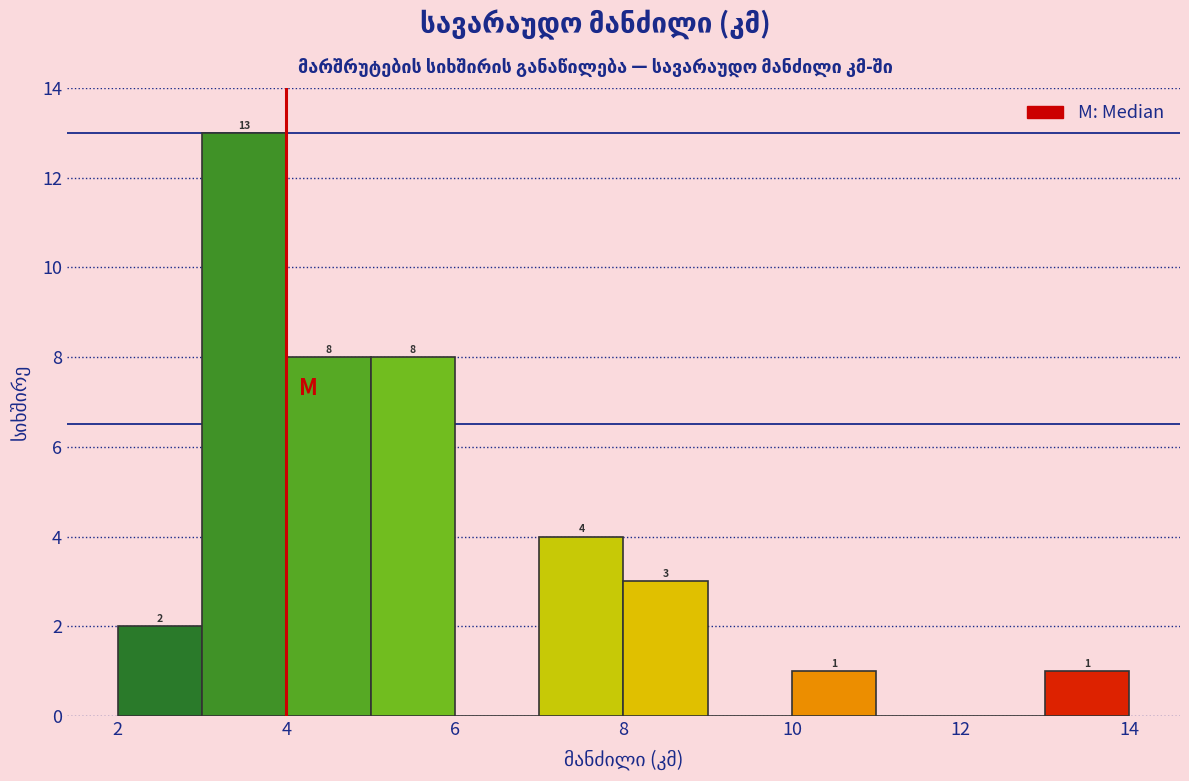

Over which range of the x-axis is the bar tallest?

3 to 4